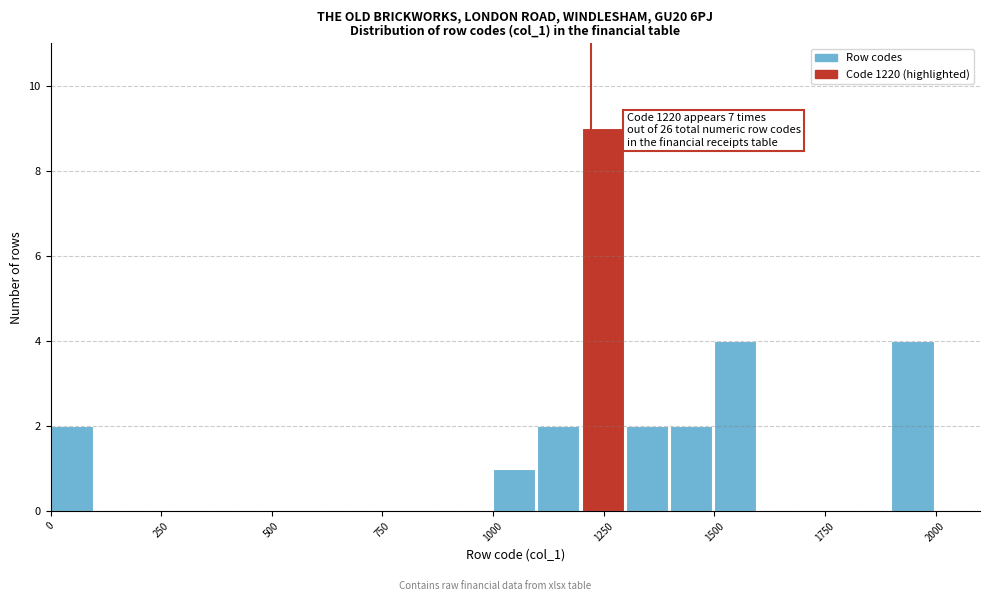

Around what value on the x-axis is the tallest bar? Give the approximate position of its centre, as read against the axis.

1250